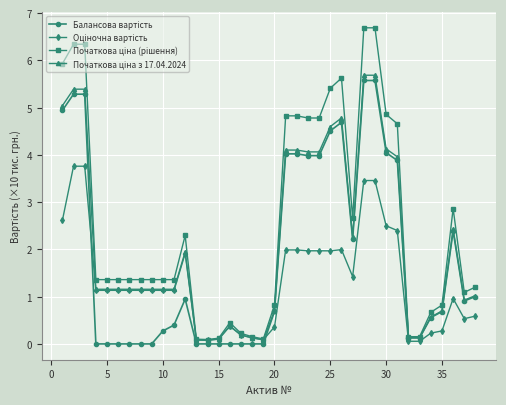

How many lines are shown in the chart?

4